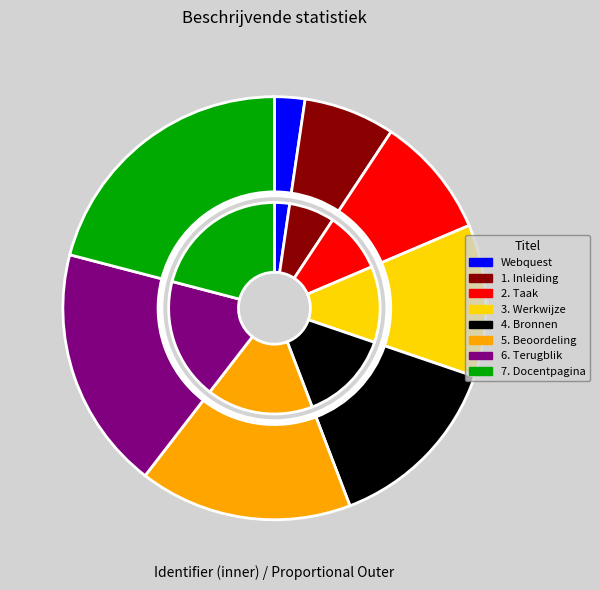

What is the smallest slice in the pie chart?

Webquest